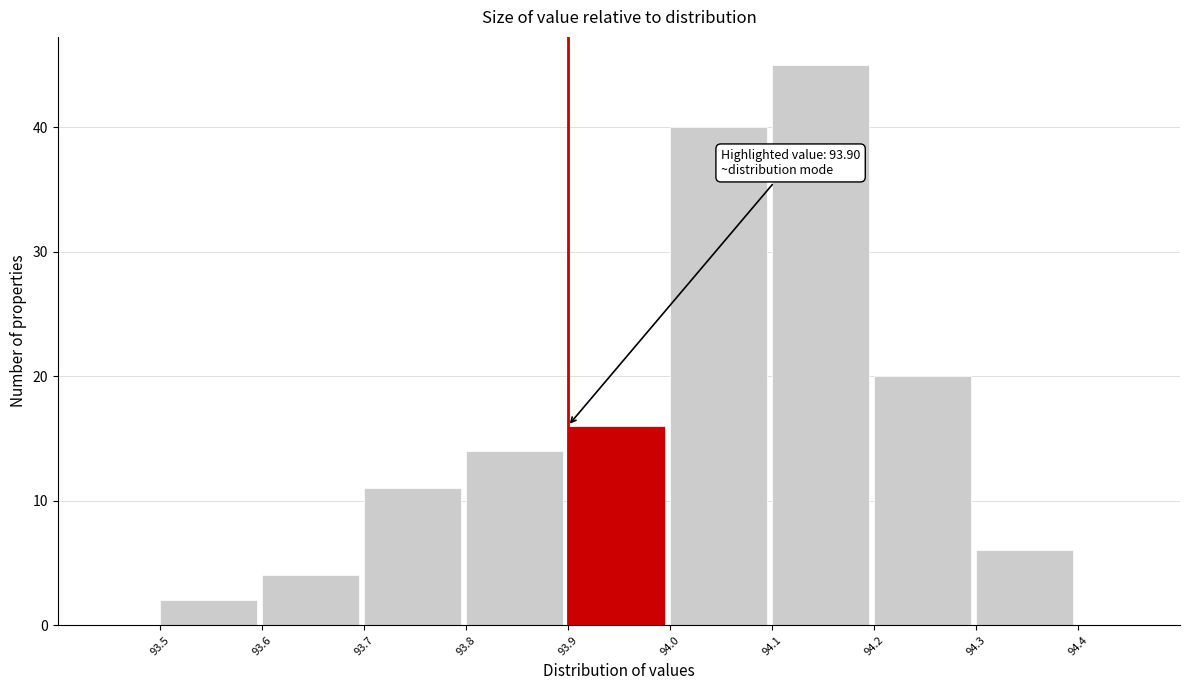

Which range on the x-axis has the tallest bar?

94.1 to 94.2